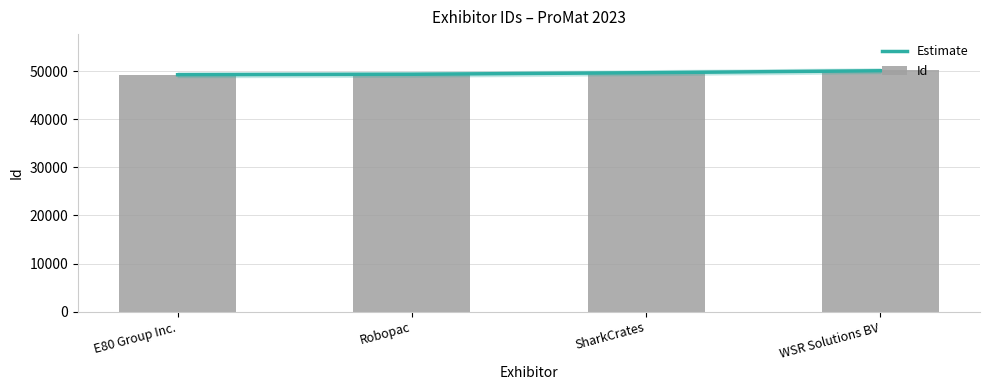

Is it true that Id equals 49217.0 at E80 Group Inc.?

True